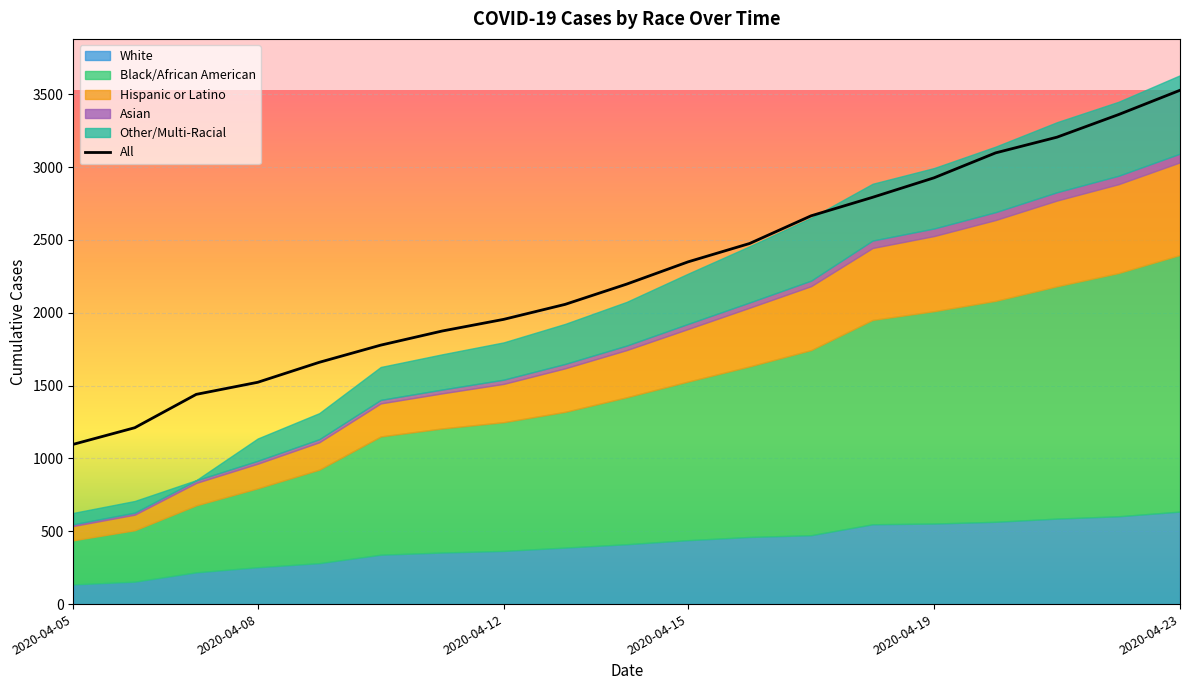

What is the maximum value for Hispanic or Latino?

636